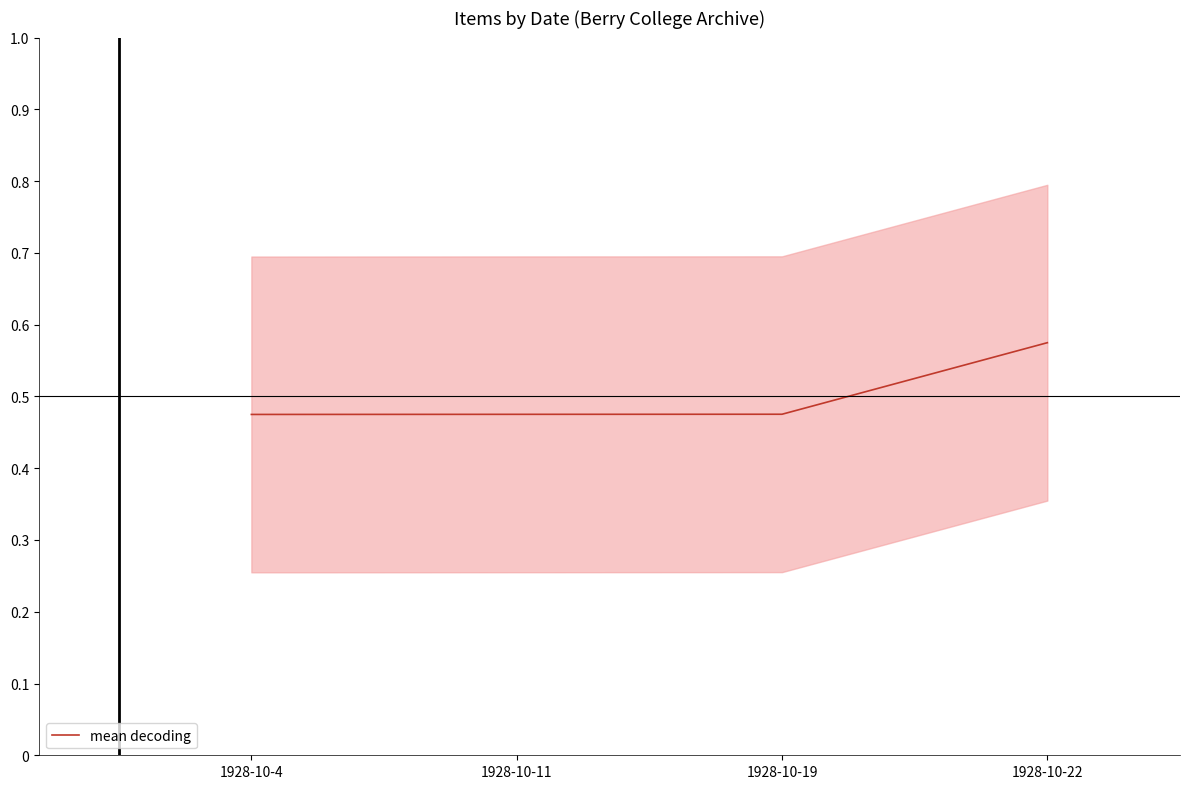

Where is the data nearest to the value 0?

1928-10-4